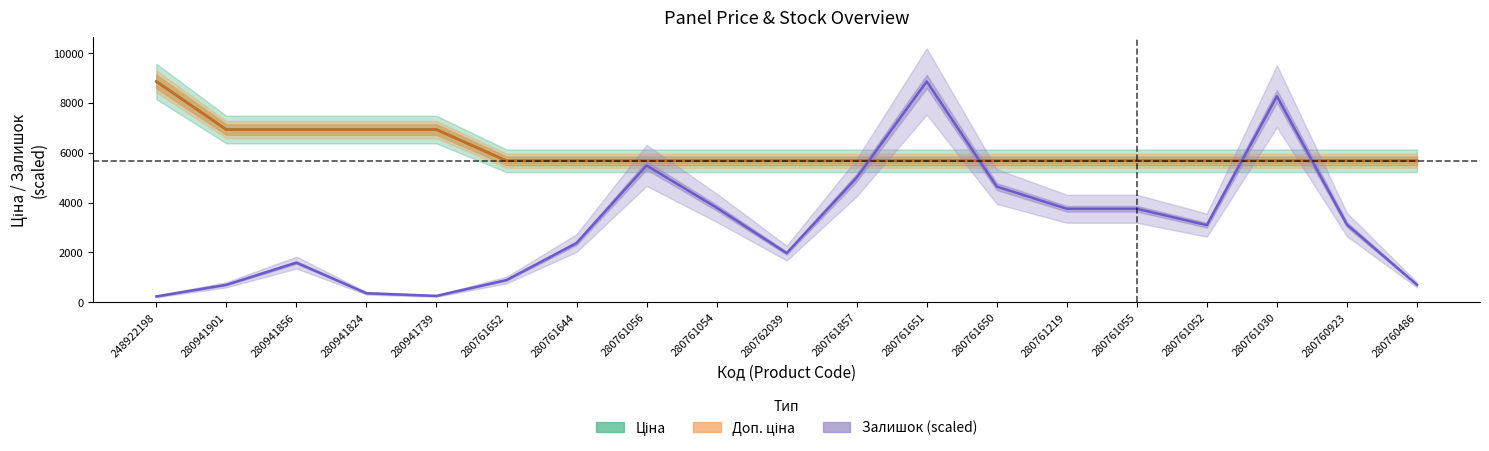

At which category is the sum across all series the highest?

280761651